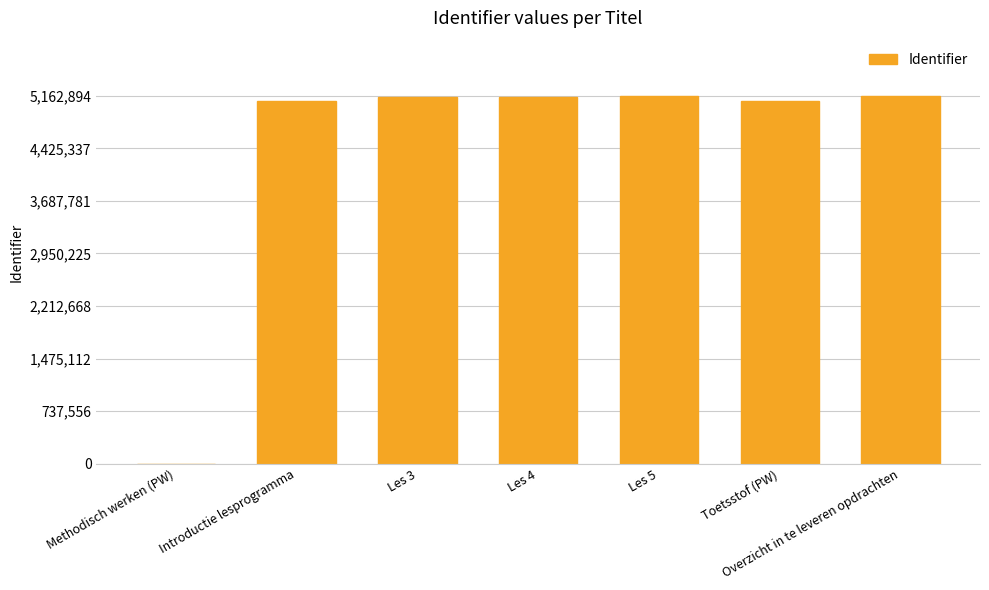

What is the sum of the values at Methodisch werken (PW) and Toetsstof (PW)?

5095193